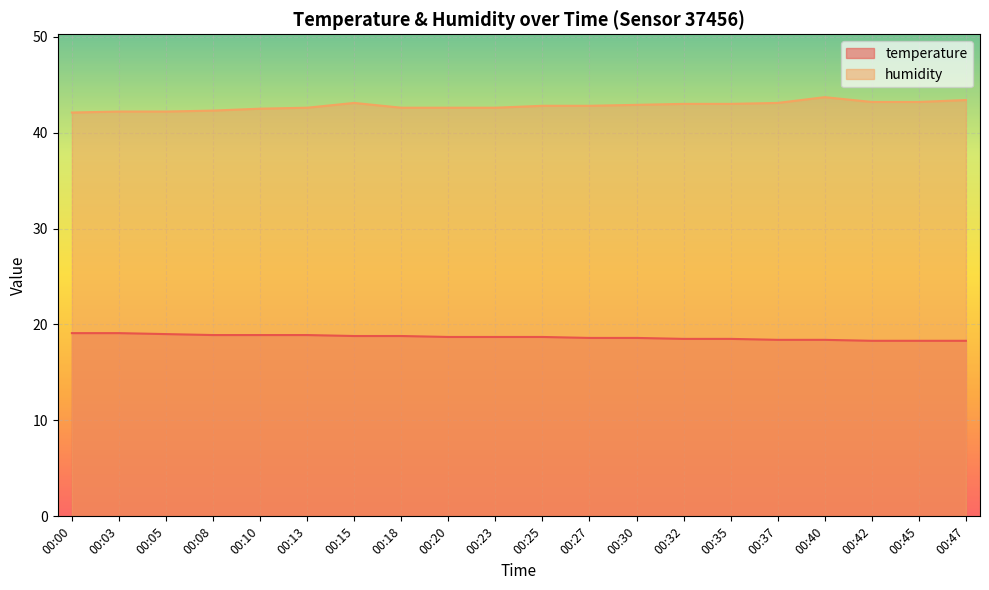

What is the approximate value of temperature at 00:25?

18.7